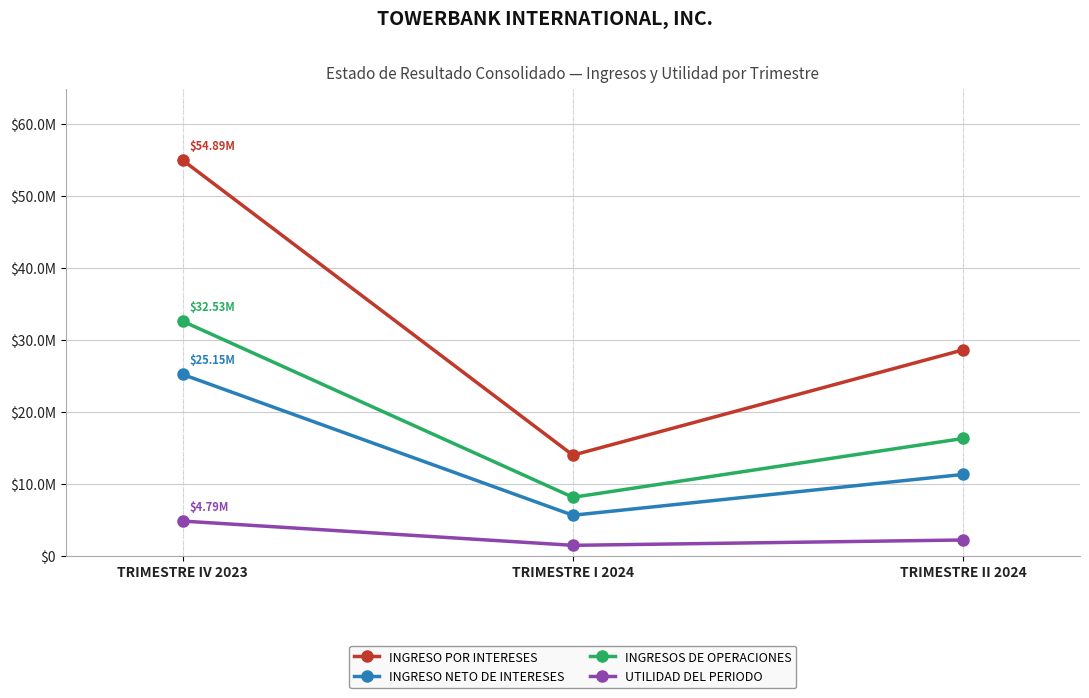

Reading right to left, extract all data points from this chart.

INGRESO POR INTERESES: 28561197.9	13945136.7	54893663.6
INGRESO NETO DE INTERESES: 11264379.9	5597597.4	25148364.1
INGRESOS DE OPERACIONES: 16258896.3	8092048.8	32533354.5
UTILIDAD DEL PERIODO: 2162318.3	1419745.3	4786426.2